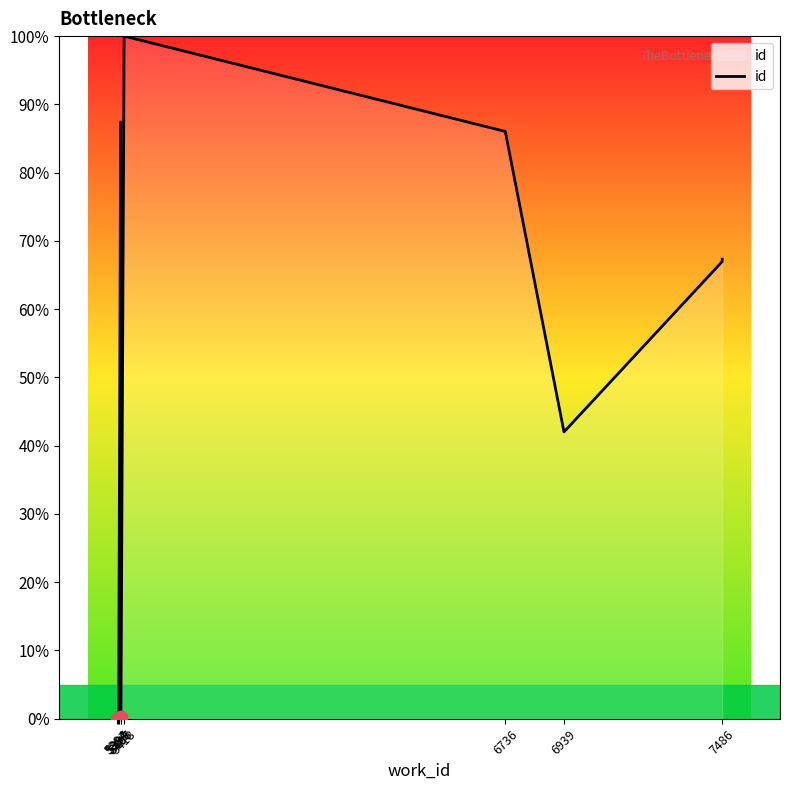

Which has a higher value, 7486 or 5406?

5406